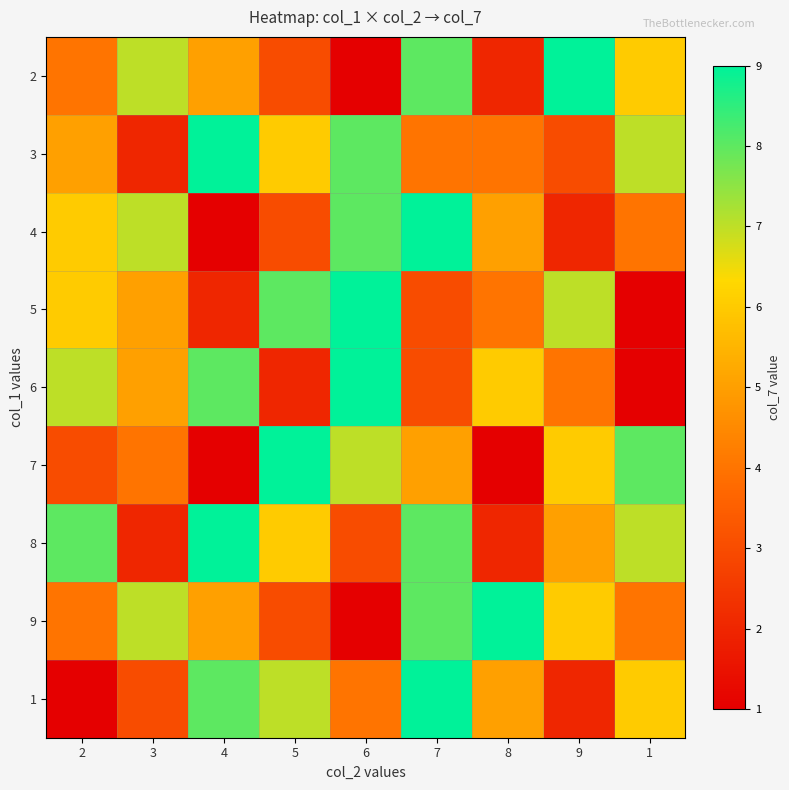

Which label corresponds to the largest value in the chart?

9